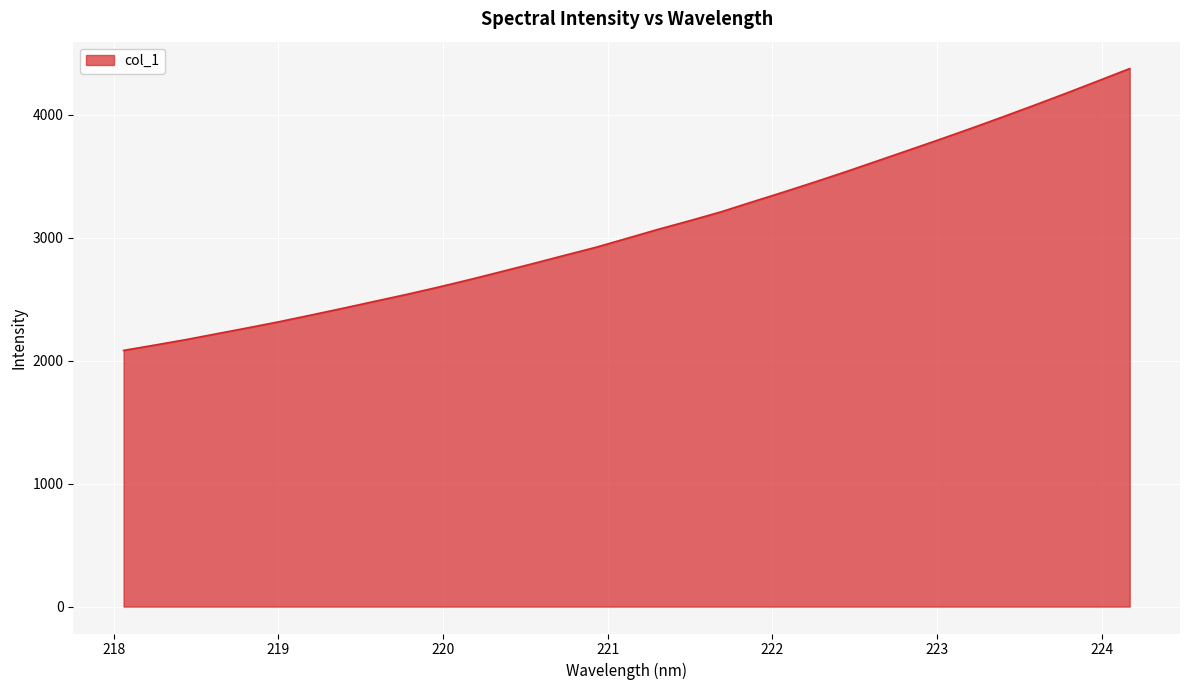

What is the difference between the maximum and minimum values?

2291.5